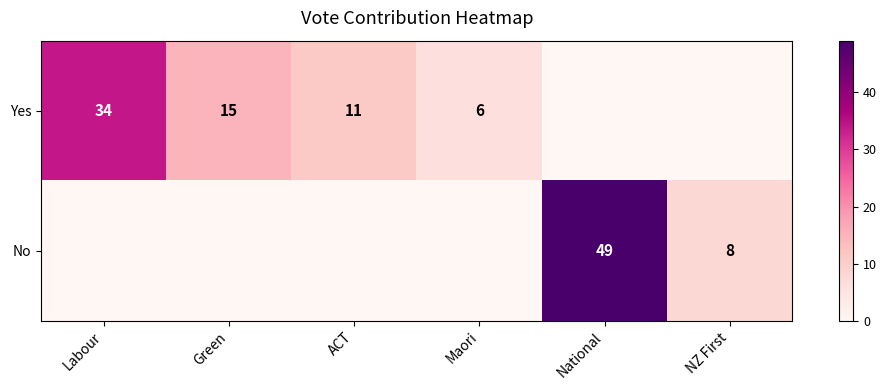

The value of Yes at Maori is 3. True or false?

False